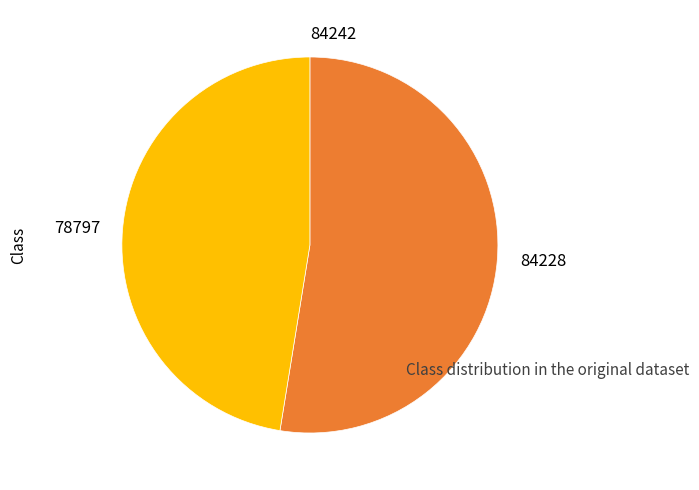

Which category accounts for the majority?

84228